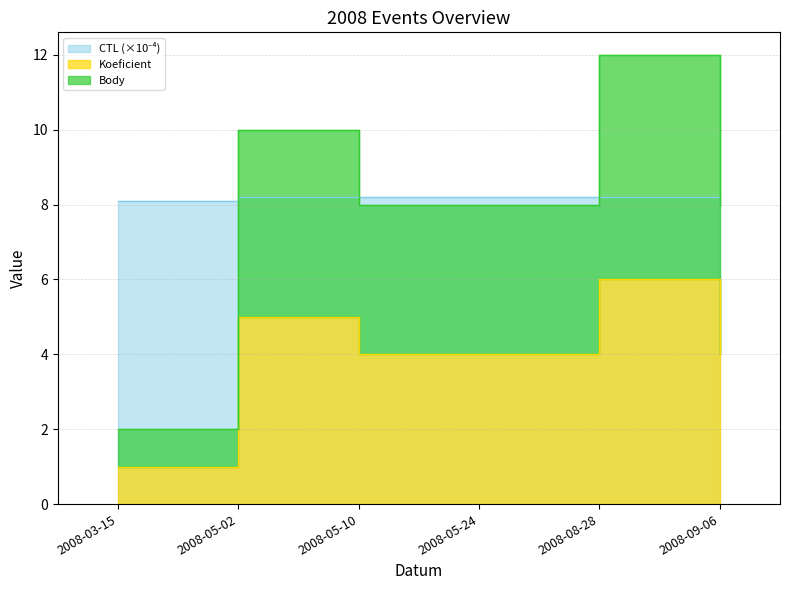

True or false: Body and CTL cross at least once.

True